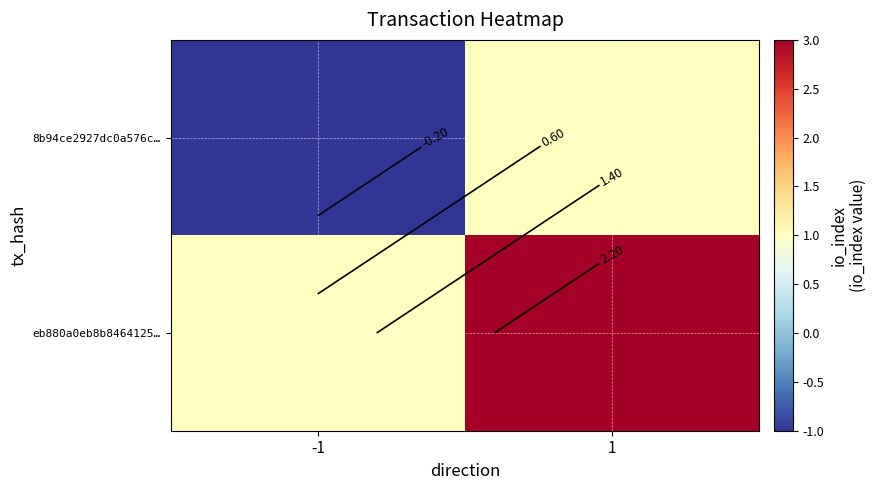

What is the sum of the eb880a0eb8b8464125… values at -1 and 1?

4